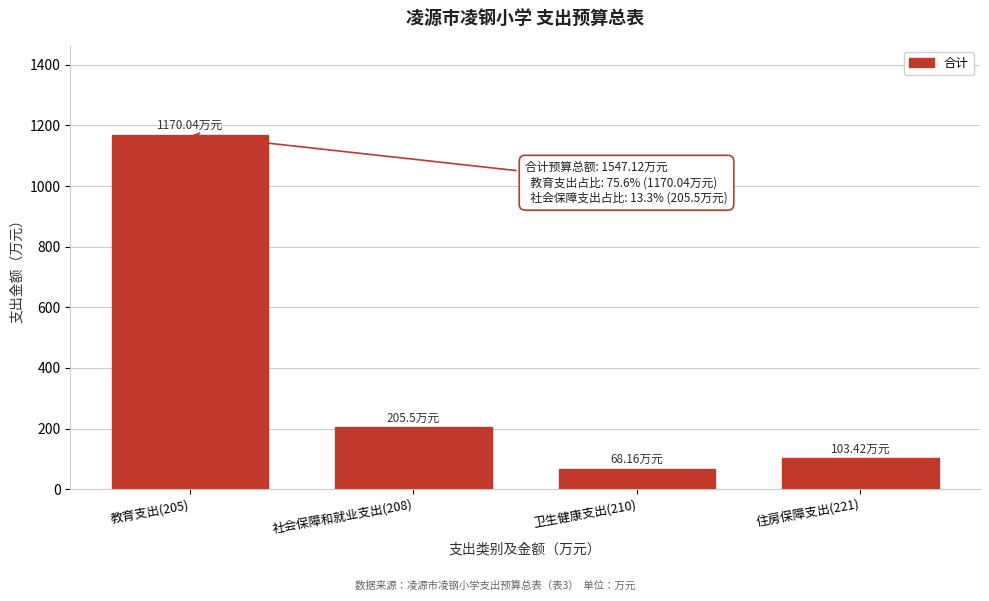

Rank the categories by value from highest to lowest.

教育支出(205), 社会保障和就业支出(208), 住房保障支出(221), 卫生健康支出(210)